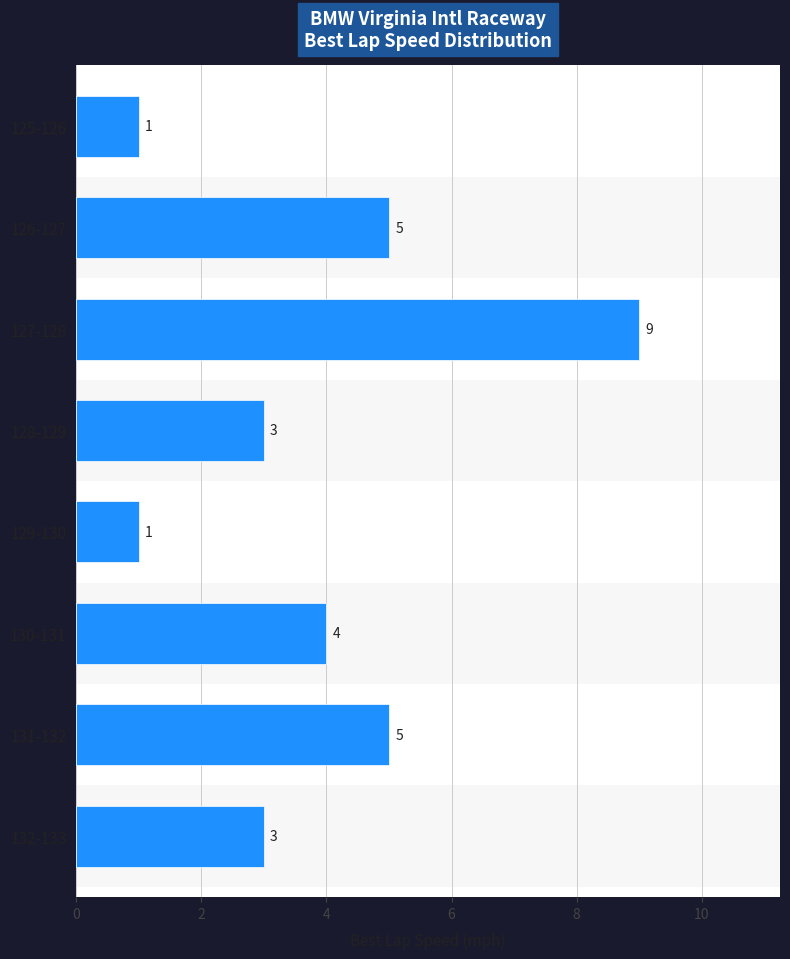

Reading bottom to top, list all the values displayed in this chart.

3	5	4	1	3	9	5	1